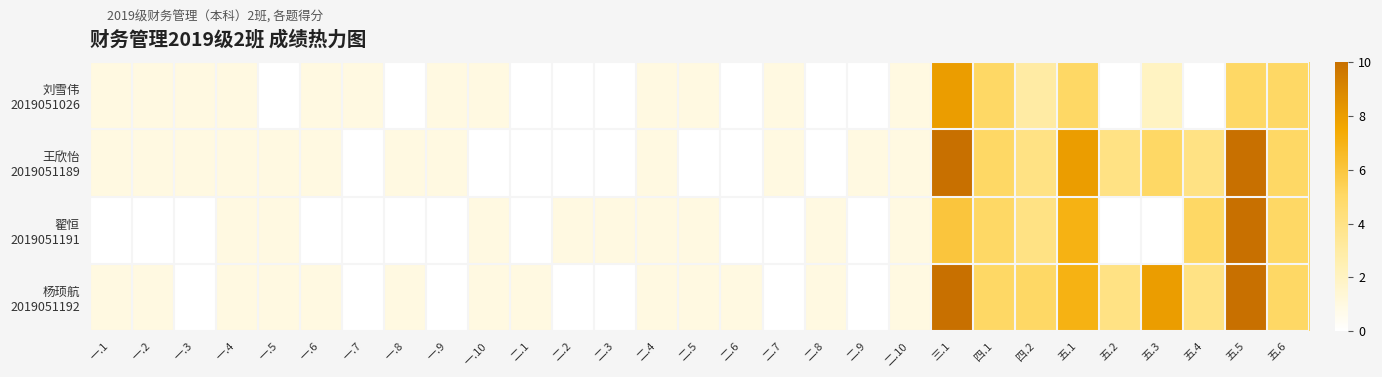

What is the difference between the highest and lowest values at 二.9?

1